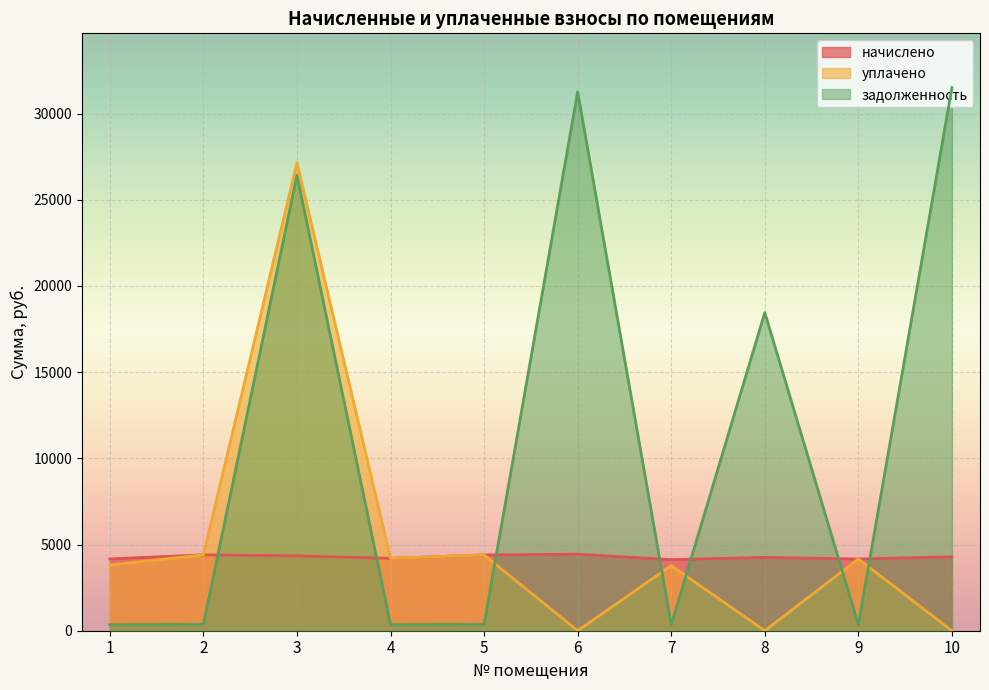

The value of задолженность at 2 is 220.9. True or false?

False